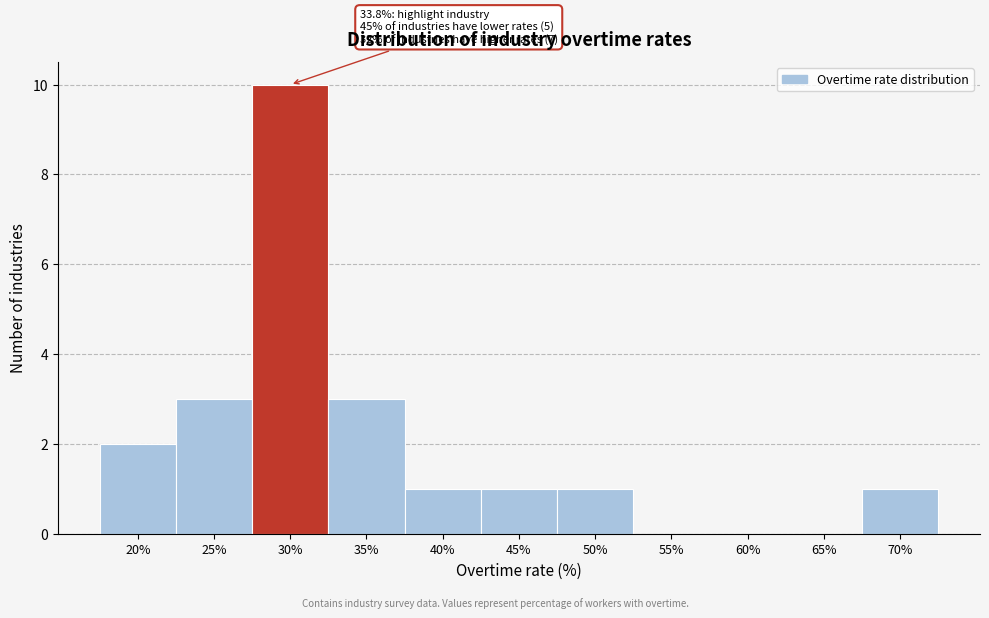

Reading left to right, what are all the values shown in this chart?

20%=2	25%=3	30%=10	35%=3	40%=1	45%=1	50%=1	55%=0	60%=0	65%=0	70%=1